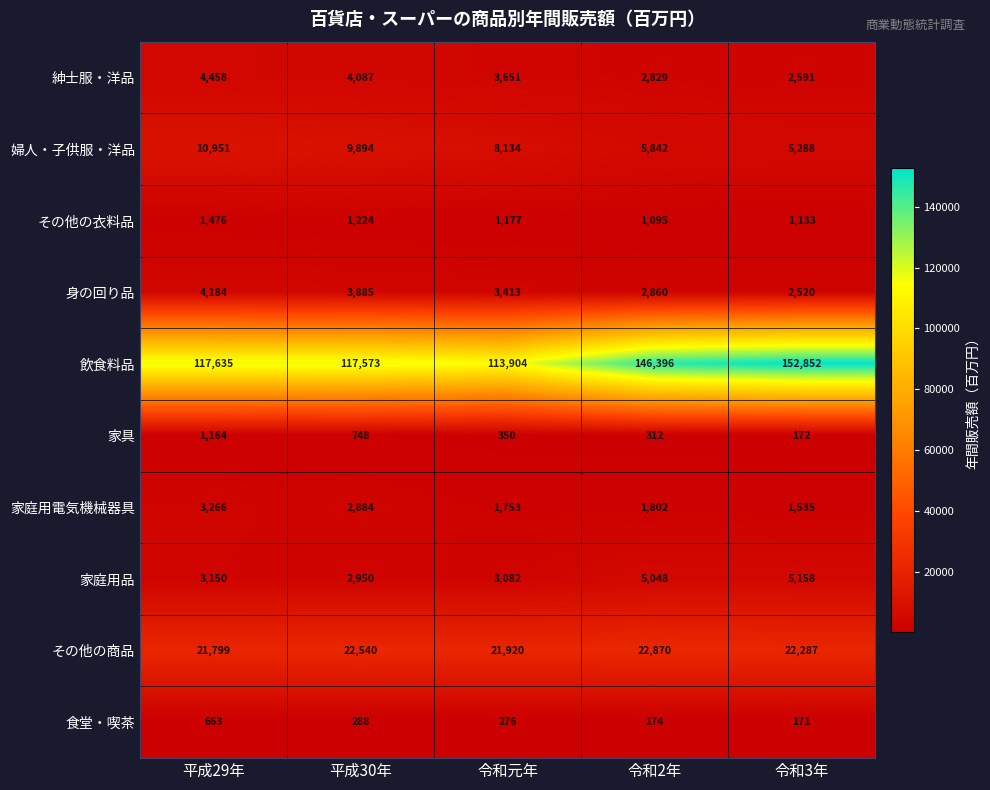

What is the difference between the maximum and minimum values in the 婦人・子供服・洋品 series?

5663